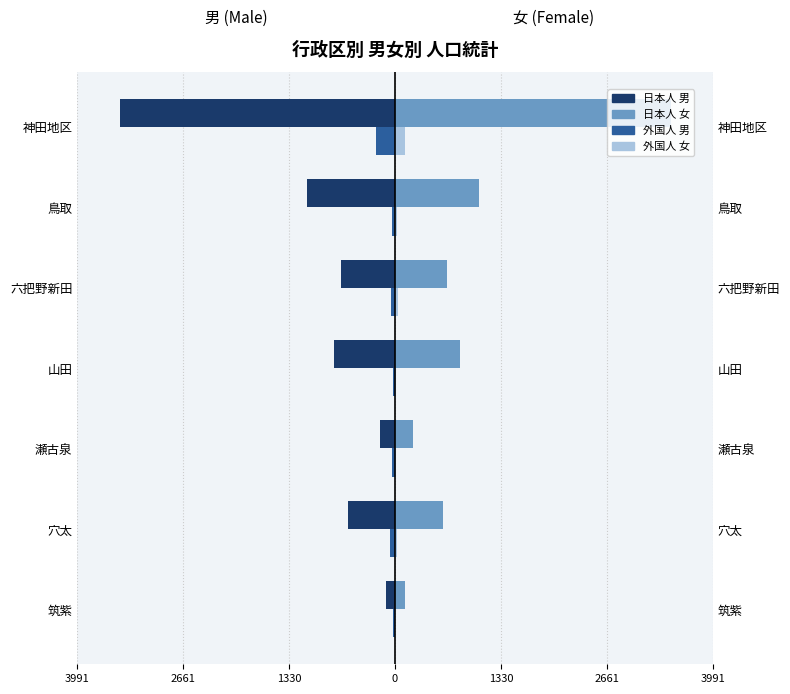

What is the sum of all 外国人_男 values?

-476